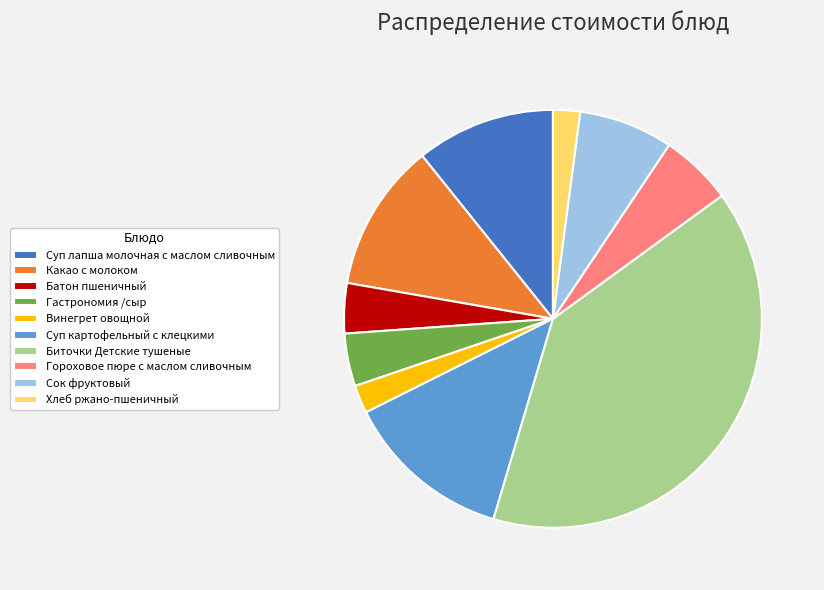

Is the sum of Сок фруктовый and Батон пшеничный greater than half?

No